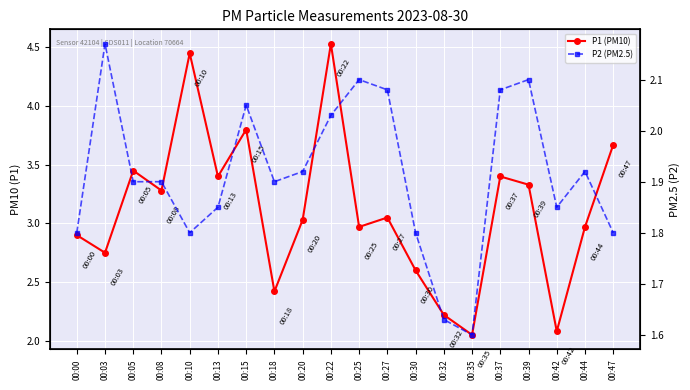

What is the sum of all P1 (PM10) values?

62.4